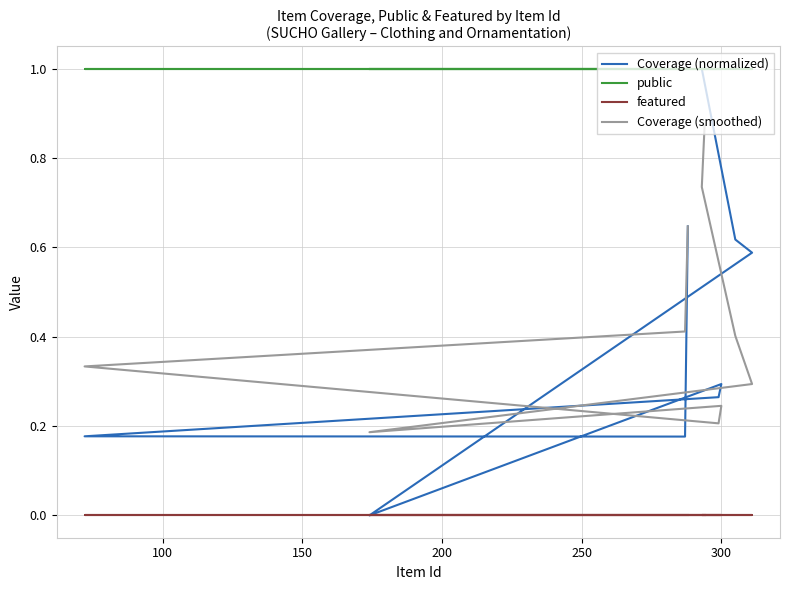

What is the difference between the maximum and second lowest values in the Coverage (smoothed) series?

0.7